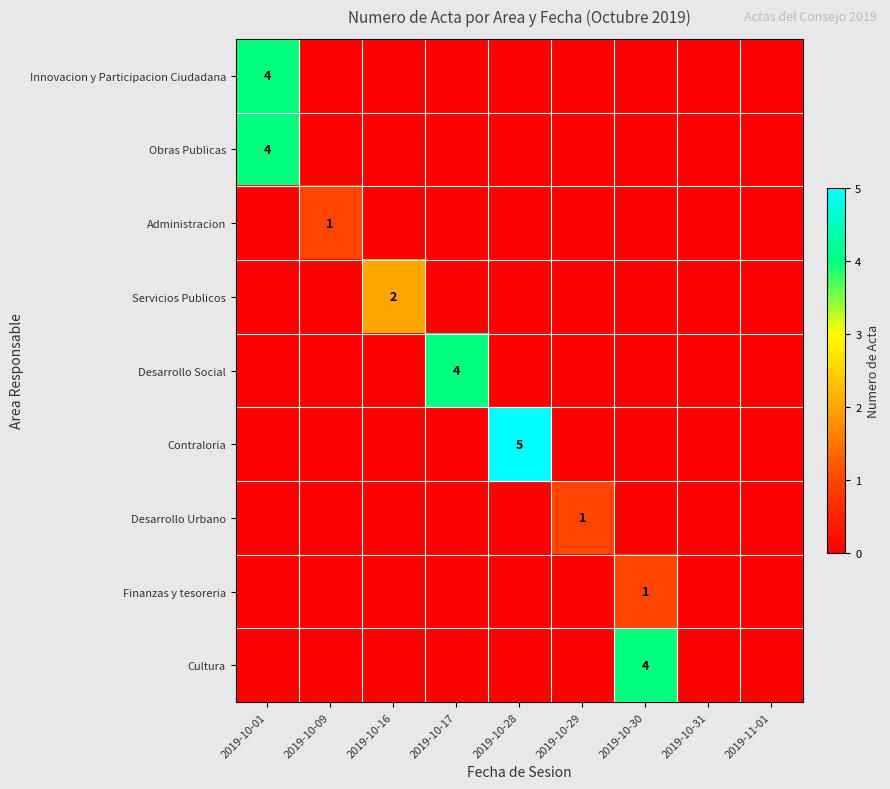

Count the number of categories in the chart.

9